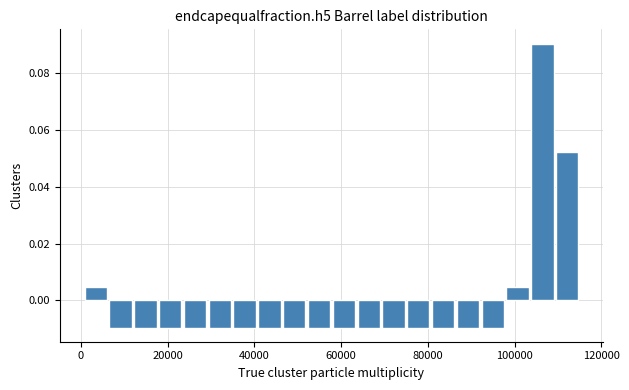

Read against the x-axis, roughly where is the centre of the tallest bar?

106000